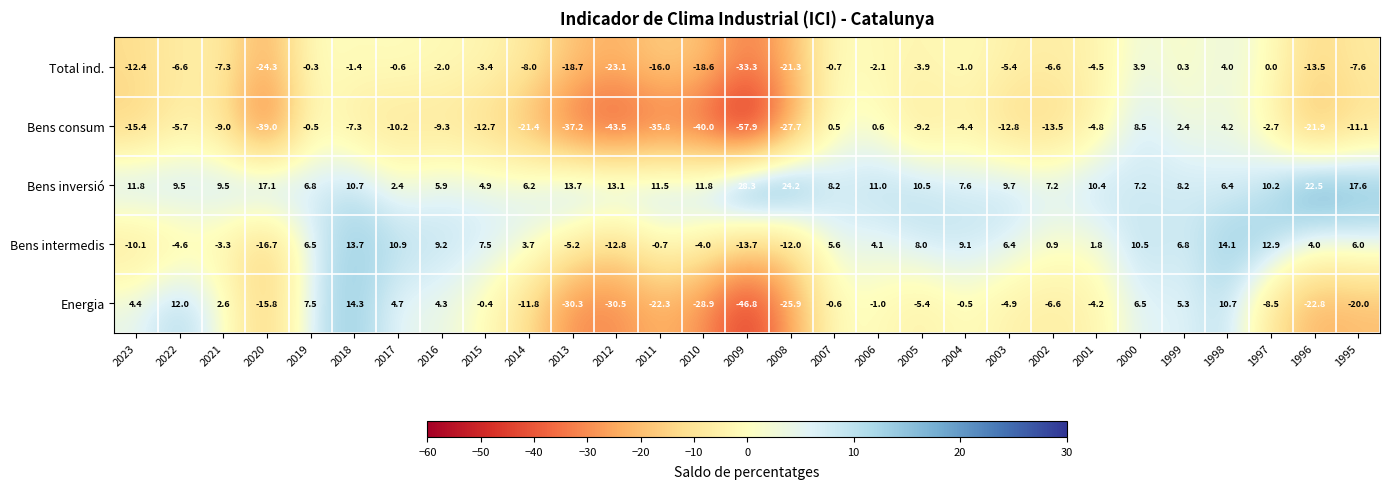

How many data points does each series have?

29